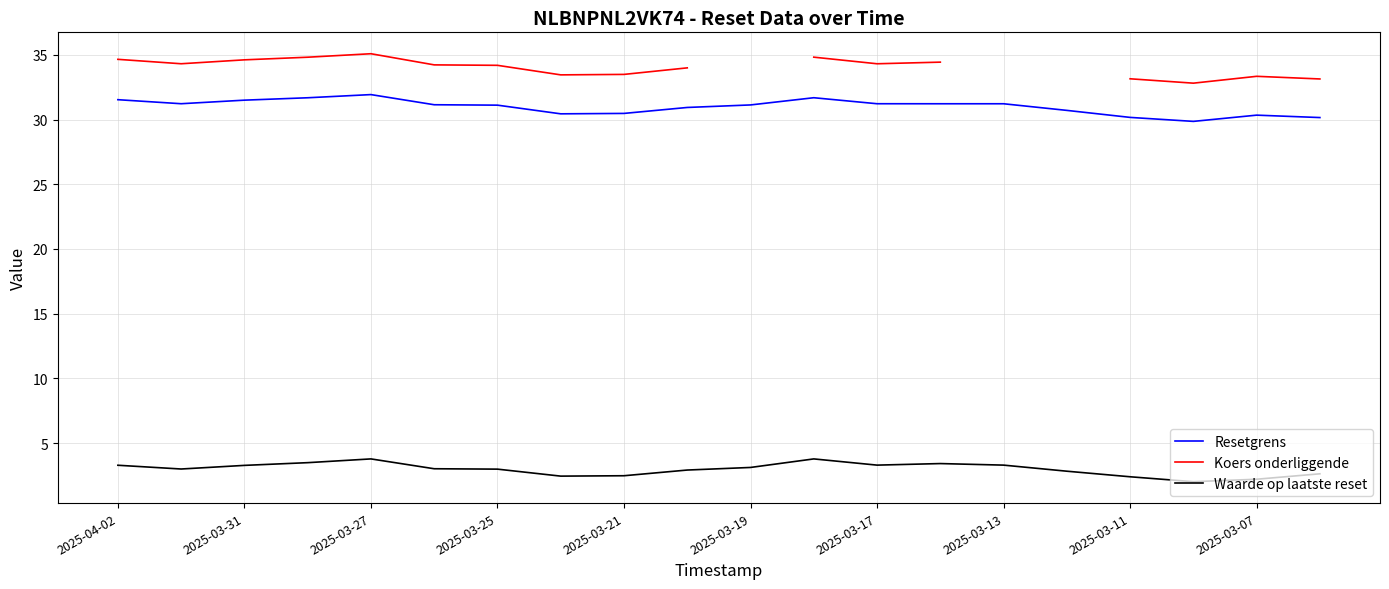

True or false: Waarde op laatste reset and Resetgrens intersect in this chart.

False